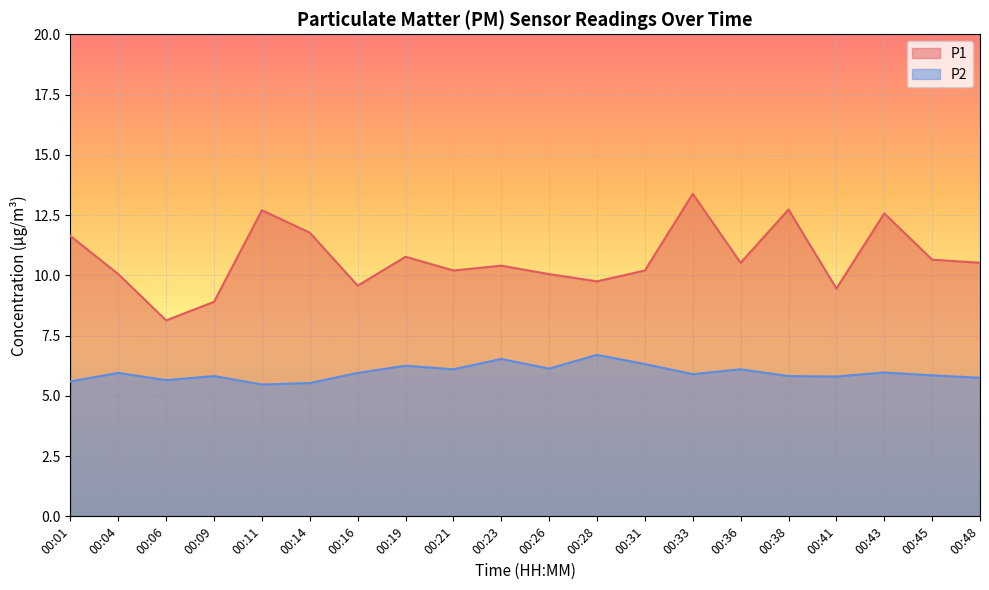

True or false: P1 has a value of 18.8 at 00:11.

False